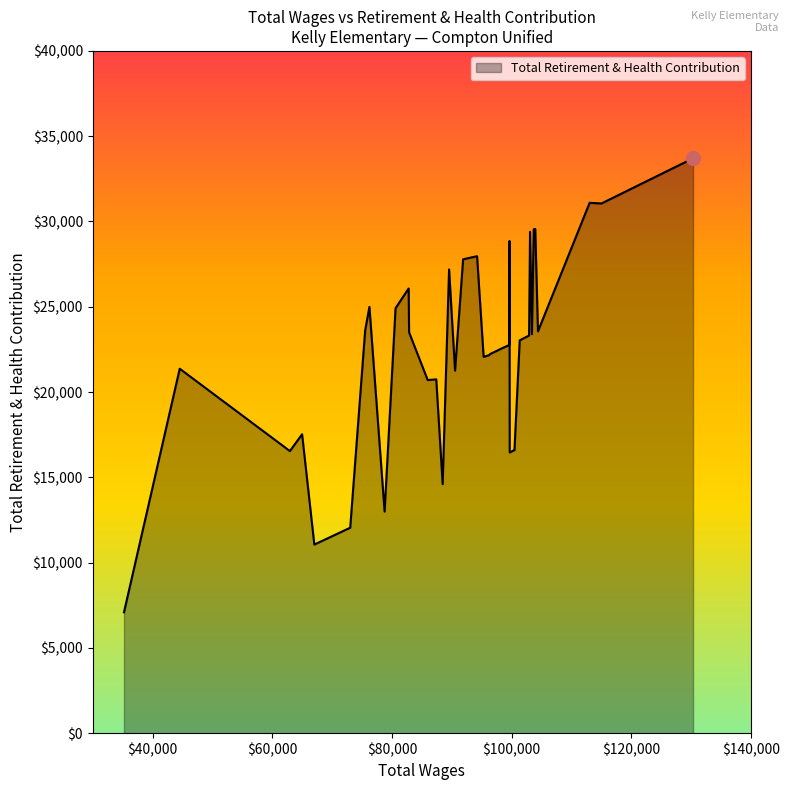

What is the minimum value shown in the chart?

7087